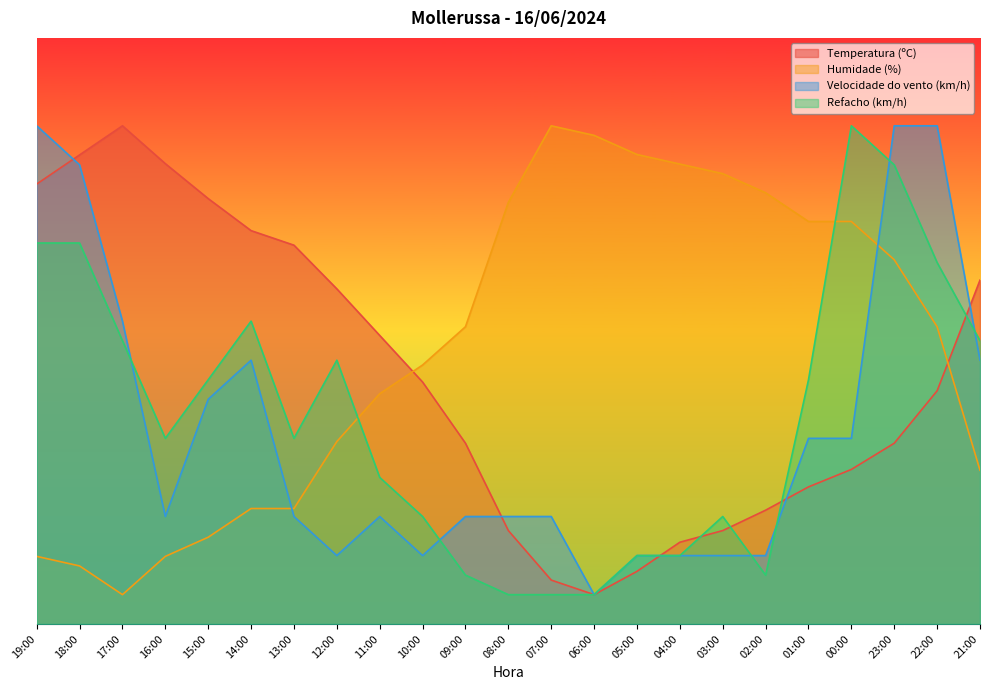

At which category is the sum across all series the highest?

23:00